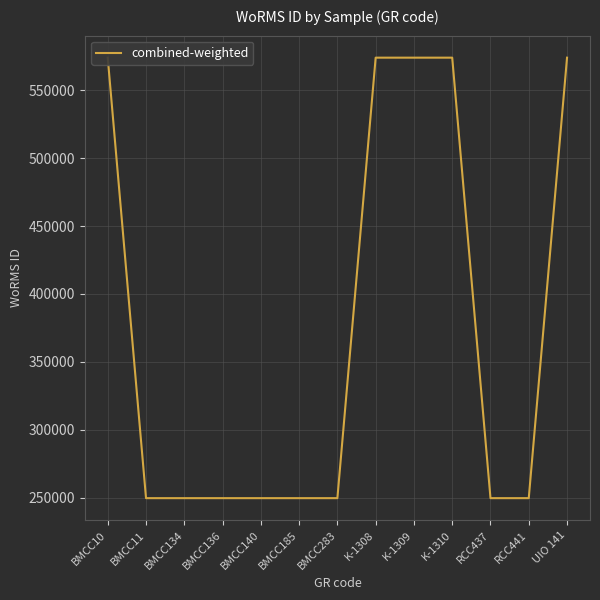

Rank the categories by value from lowest to highest.

BMCC11, BMCC134, BMCC136, BMCC140, BMCC185, BMCC283, RCC437, RCC441, BMCC10, K-1308, K-1309, K-1310, UIO 141